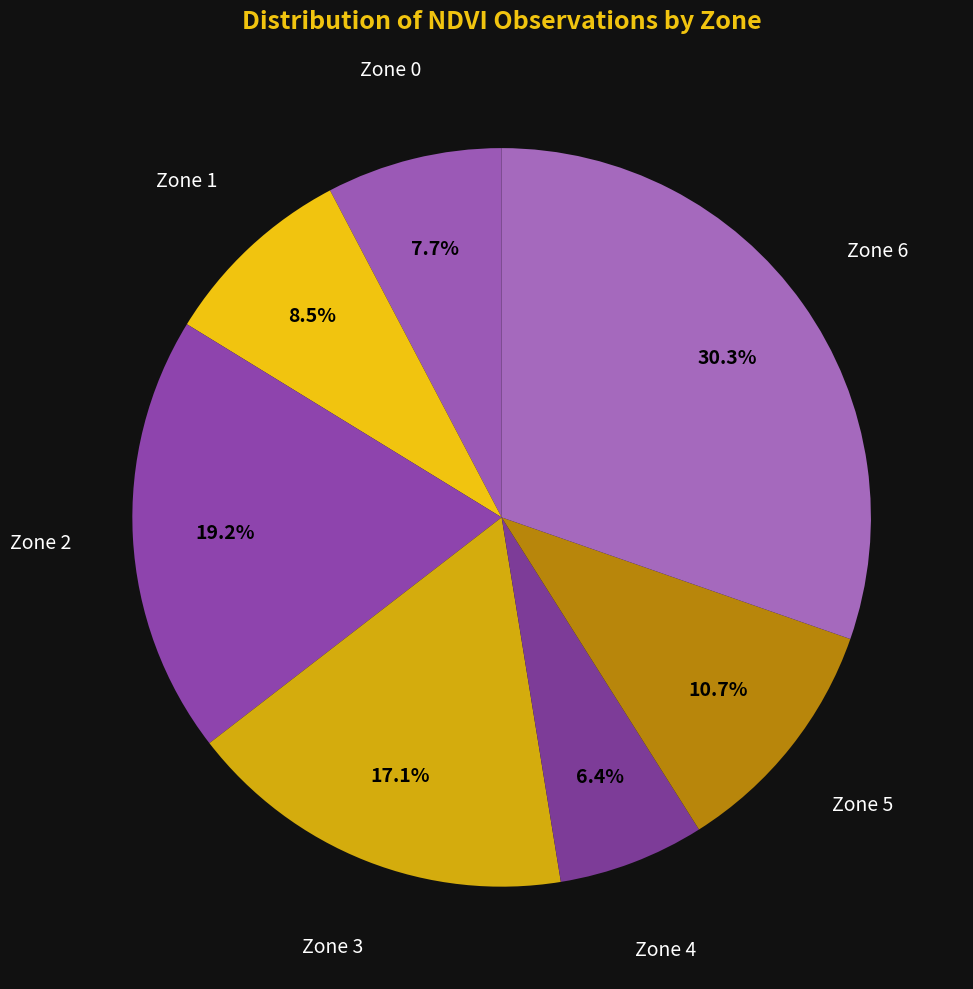

Which has a higher value, Zone 1 or Zone 3?

Zone 3